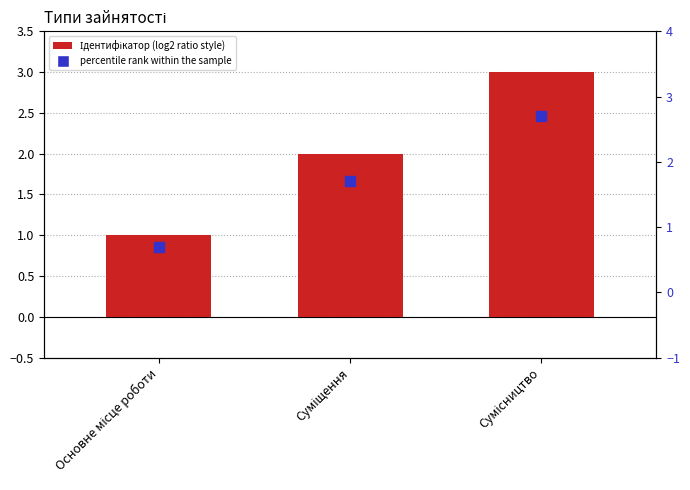

Is the value of Ідентифікатор at Основне місце роботи greater than the value of percentile rank within the sample at Сумісництво?

No